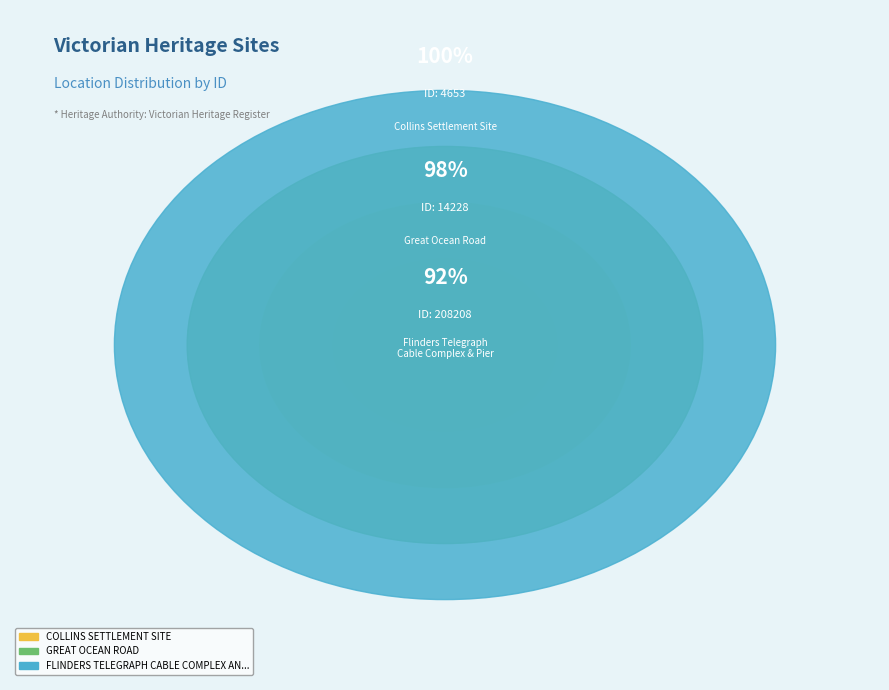

Is there any slice that represents more than half of the pie?

Yes